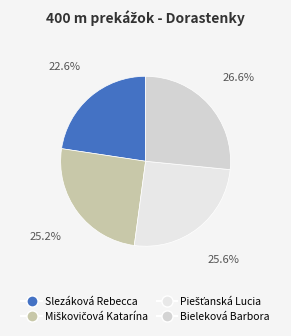

How many slices are in this pie chart?

4